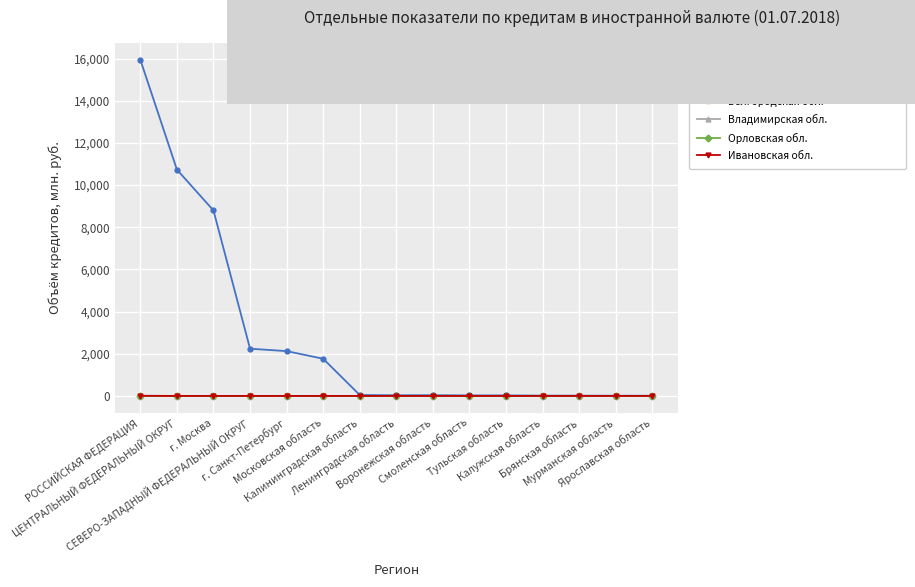

What position from the left is Ярославская область?

15